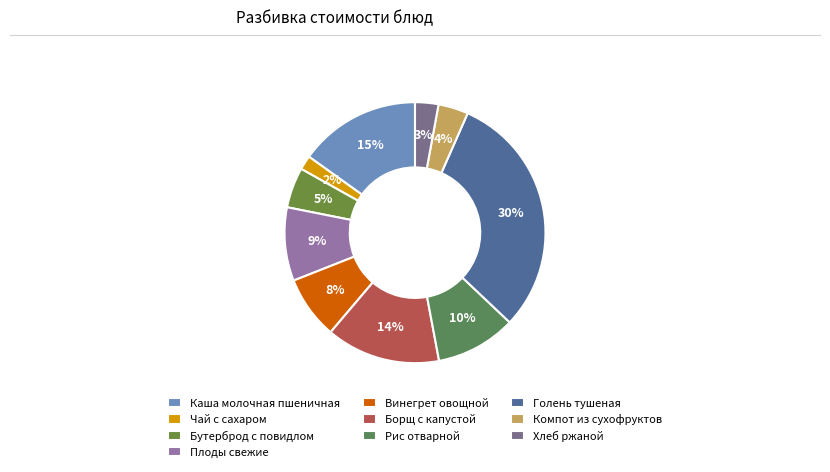

Between Хлеб ржаной and Голень тушеная, which is larger?

Голень тушеная